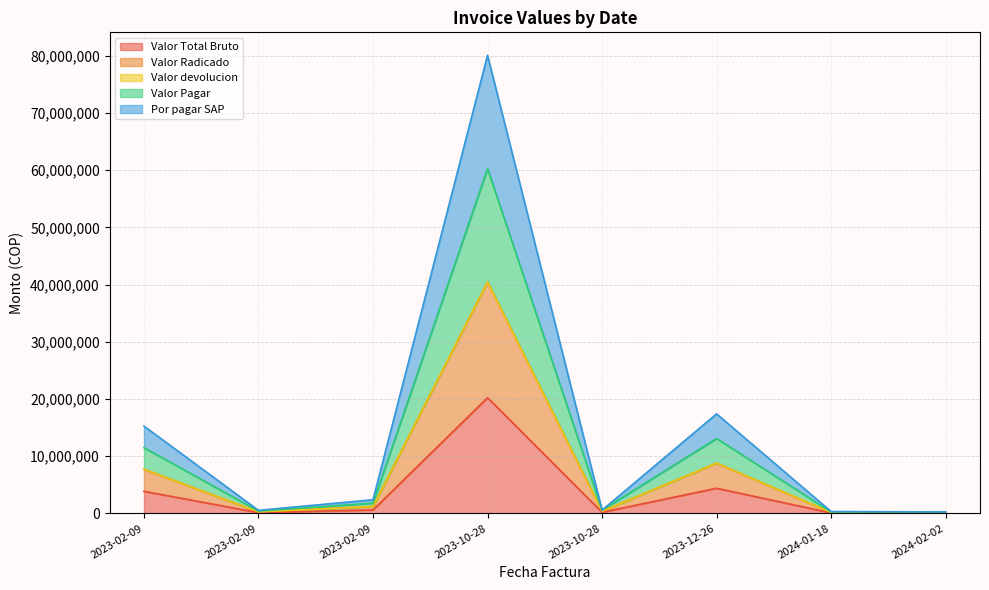

What is the average value of the Valor Radicado series?

7371260